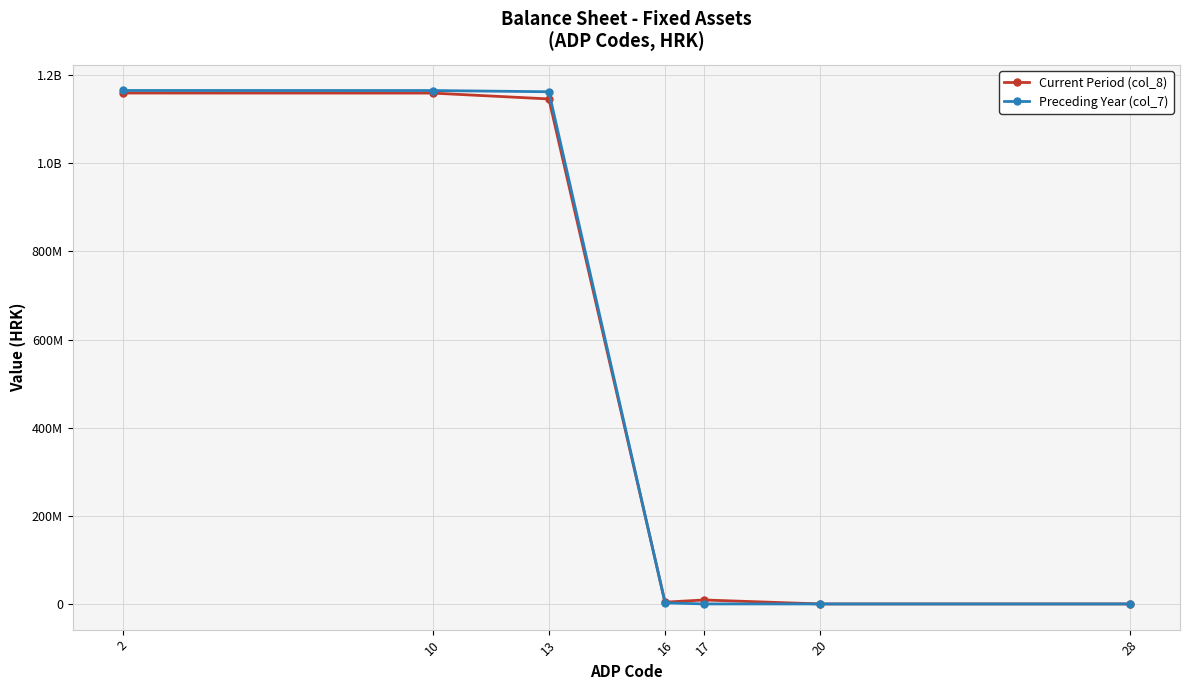

Between 13 and 20, which series saw the biggest shift?

Preceding Year (col_7)